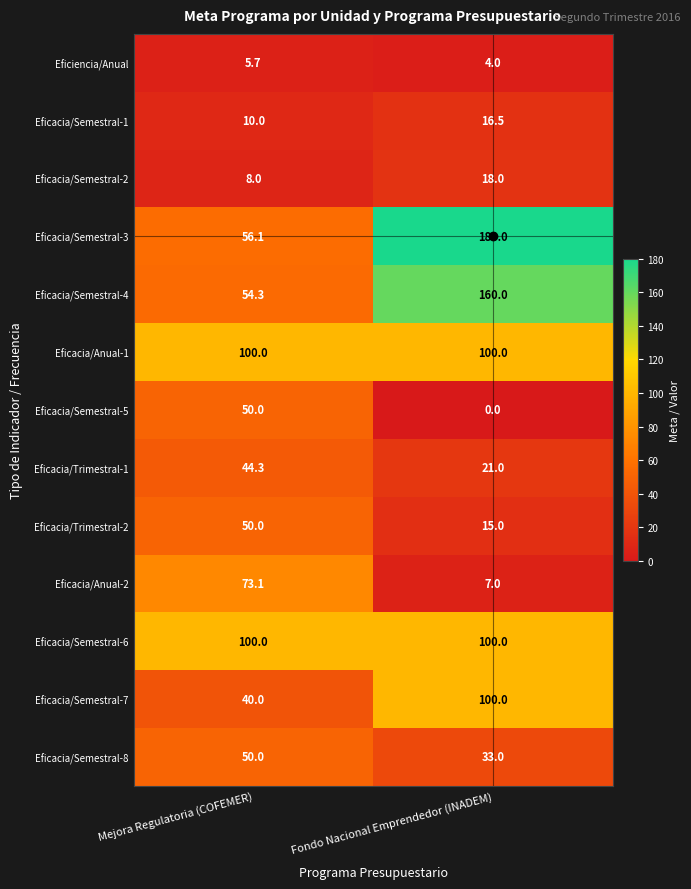

Read the Eficacia/Semestral-6 value at Mejora Regulatoria (COFEMER).

100.0